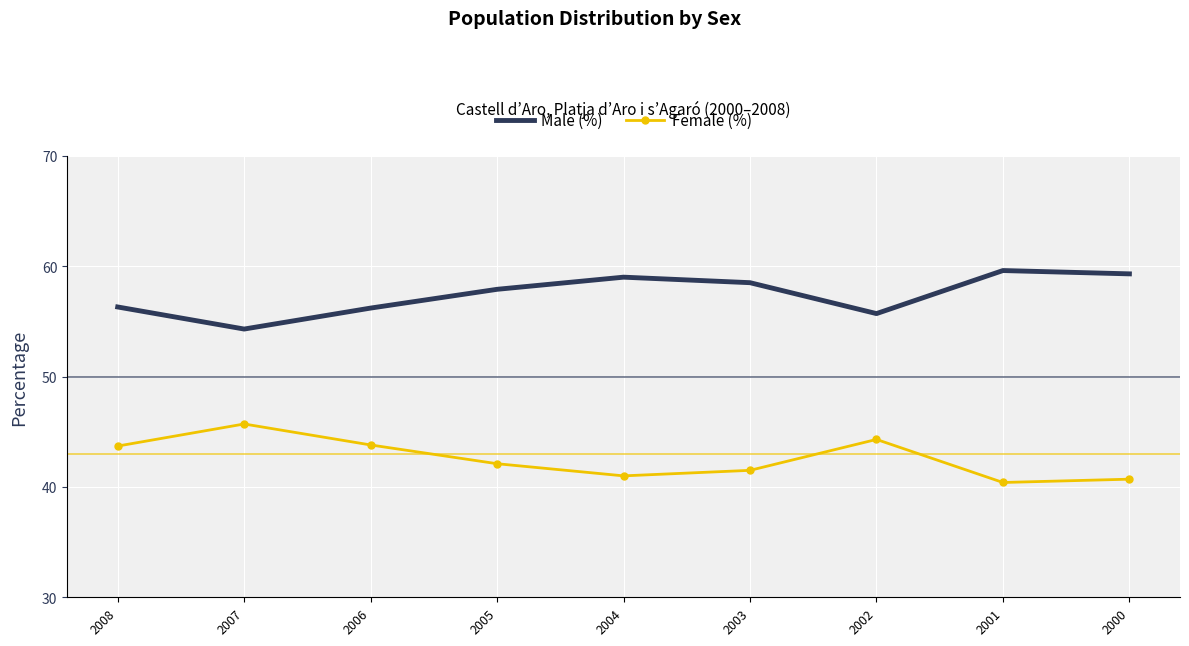

Where does the Male (%) series first go above 57?

2005